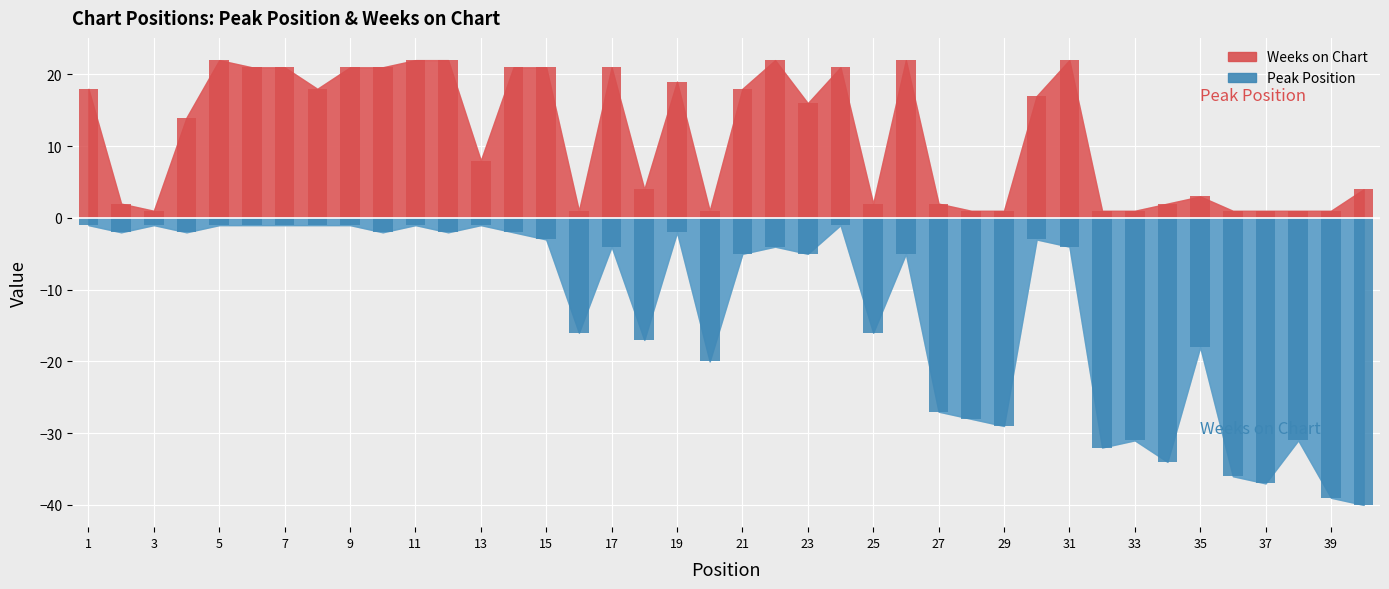

Which series has the largest range (max minus min)?

Peak Position